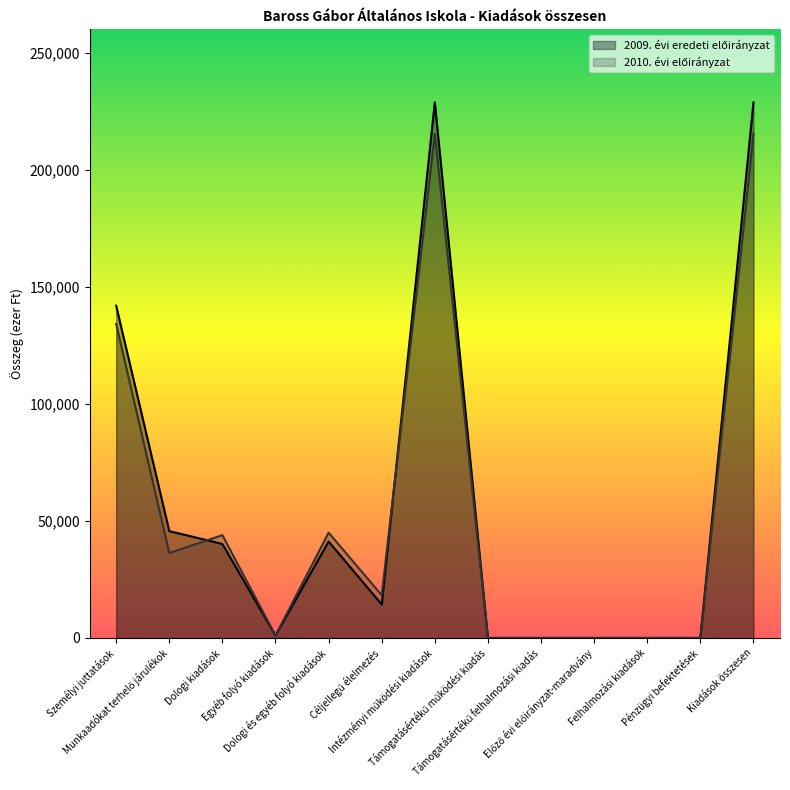

What is the sum of all 2009. évi eredeti előirányzat values?

741888